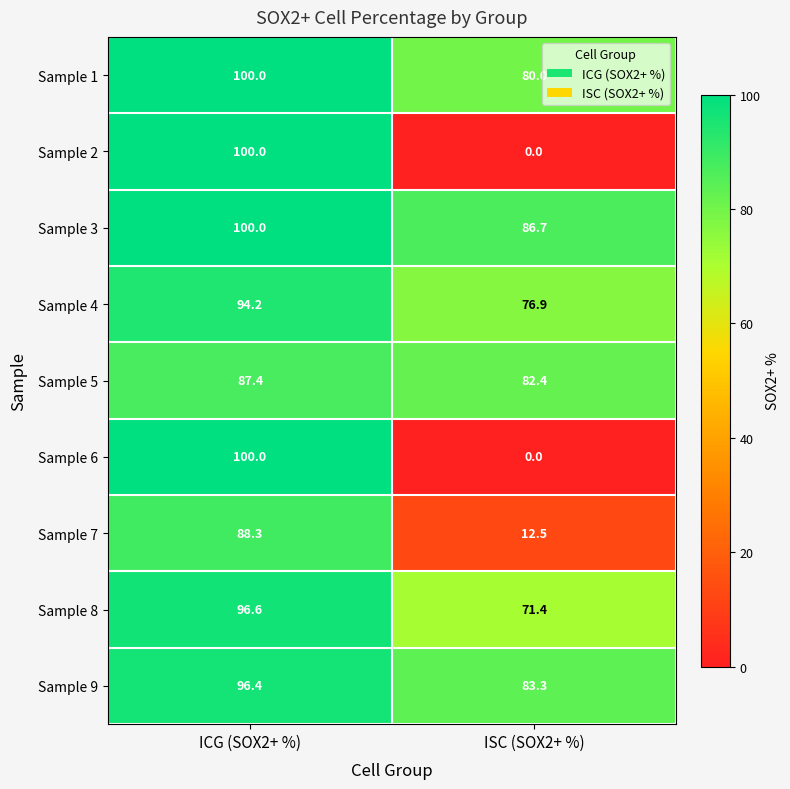

Reading left to right, list all the values displayed in this chart.

Sample 1: 100.0	80.0
Sample 2: 100.0	0.0
Sample 3: 100.0	86.7
Sample 4: 94.2	76.9
Sample 5: 87.4	82.4
Sample 6: 100.0	0.0
Sample 7: 88.3	12.5
Sample 8: 96.6	71.4
Sample 9: 96.4	83.3